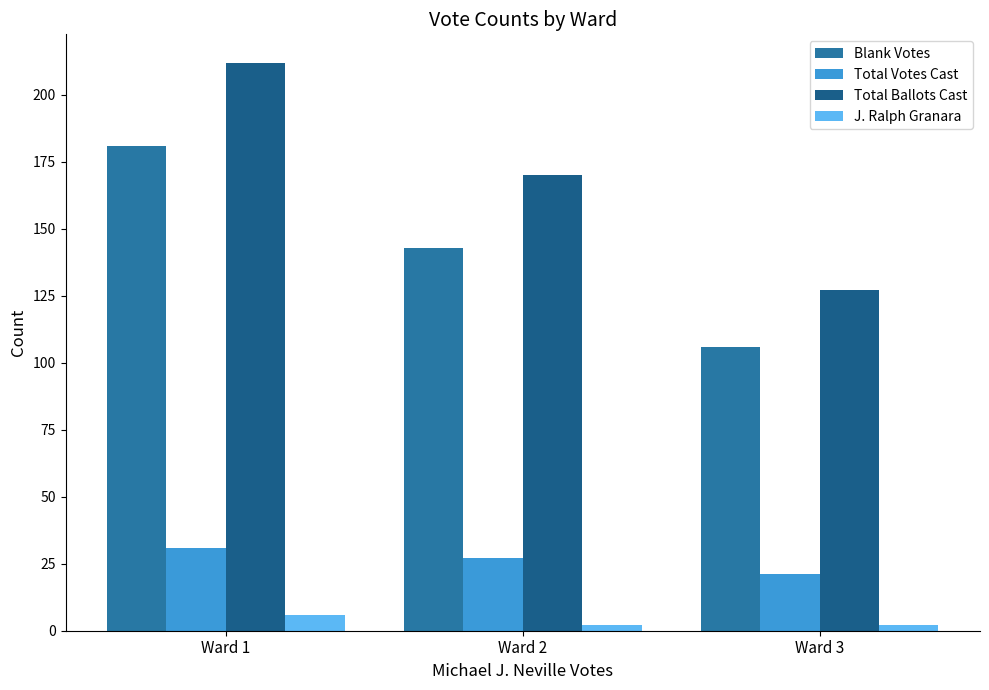

What is the value of the J. Ralph Granara bar at the 3rd from the left?

2